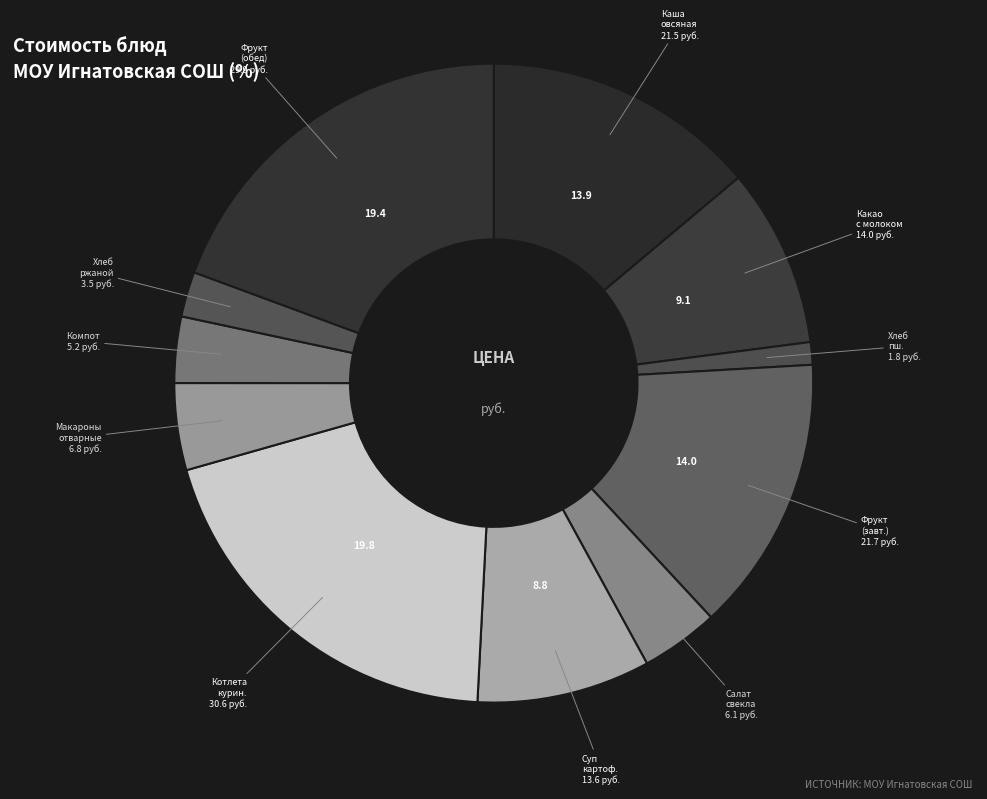

How many slices are in this pie chart?

11